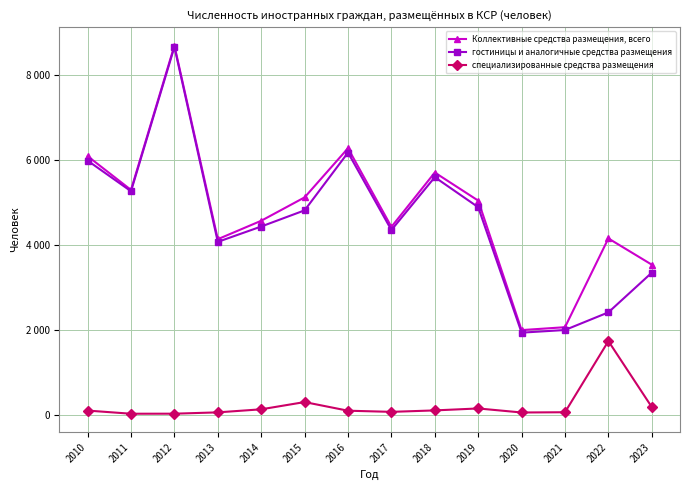

At which label is Коллективные средства размещения, всего closest to 5341?

2011